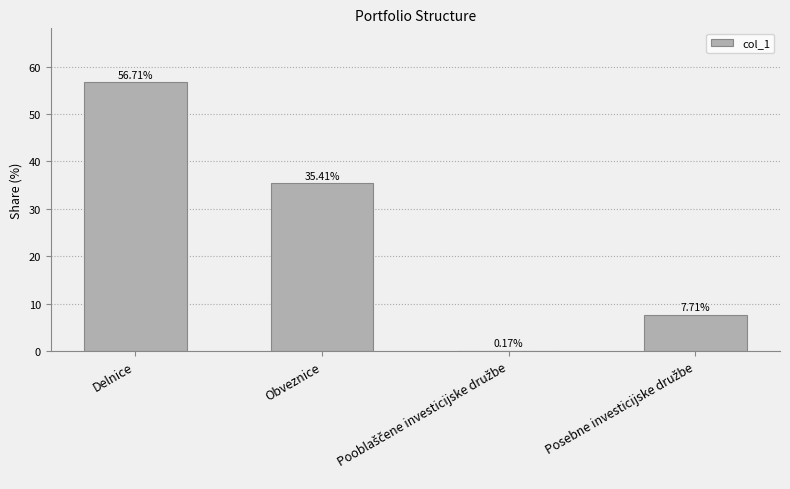

Is it true that the value at Obveznice is 35.4?

True